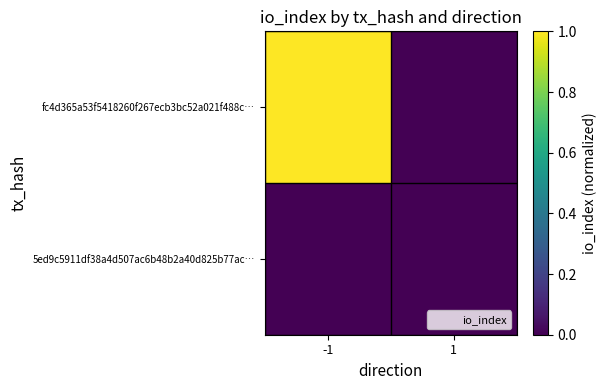

Rank the series at 1 from lowest to highest value.

fc4d365a53f5418260f267ecb3bc52a021f488c…, 5ed9c5911df38a4d507ac6b48b2a40d825b77ac…